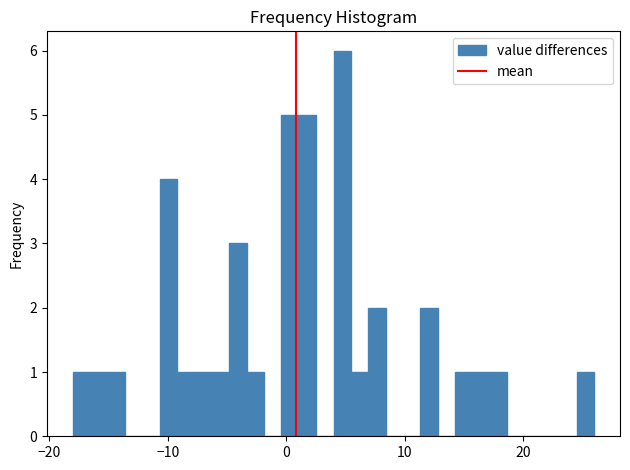

Read against the x-axis, roughly where is the centre of the tallest bar?

5